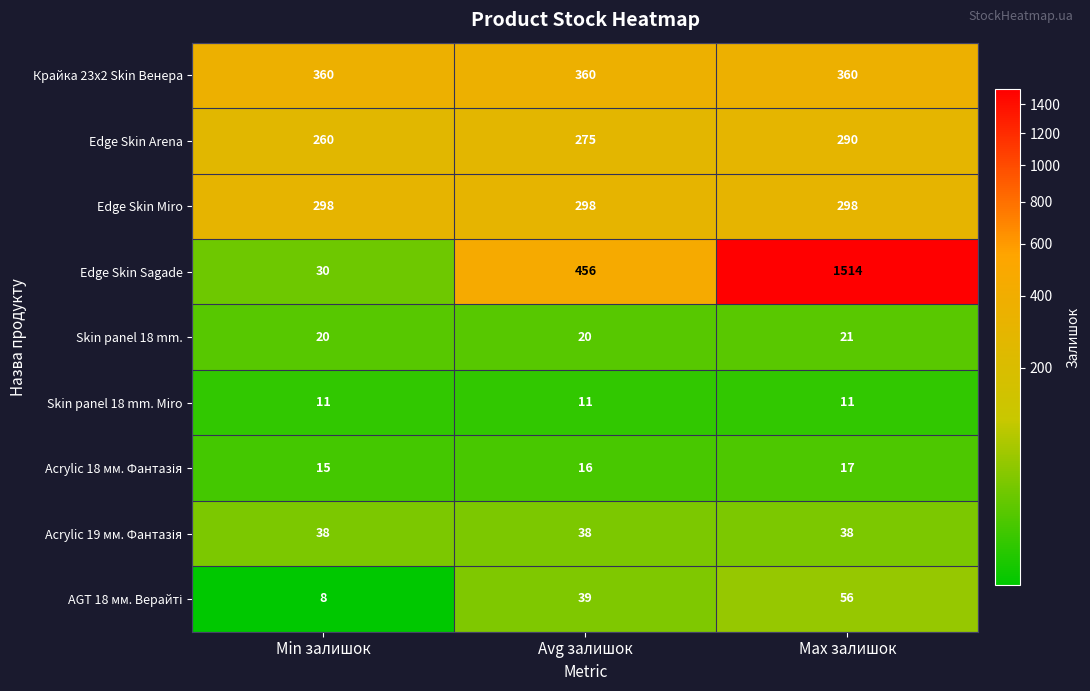

Count the number of data series in this chart.

9